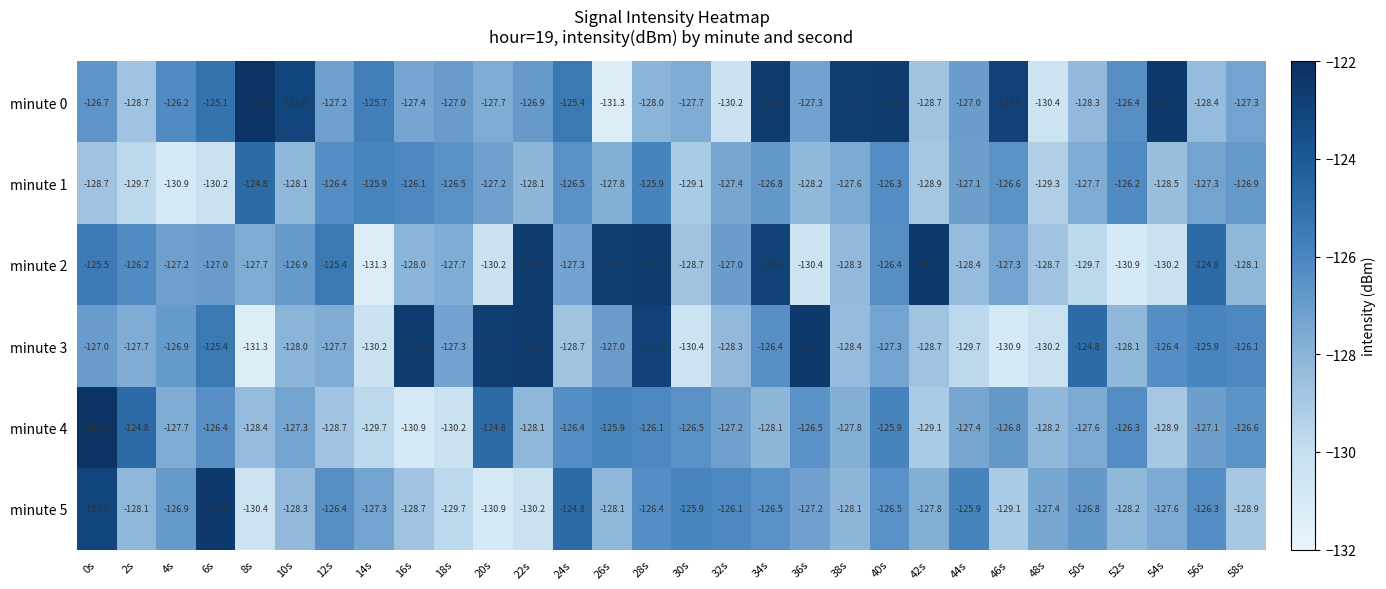

What is the minimum value shown in the chart?

-131.3